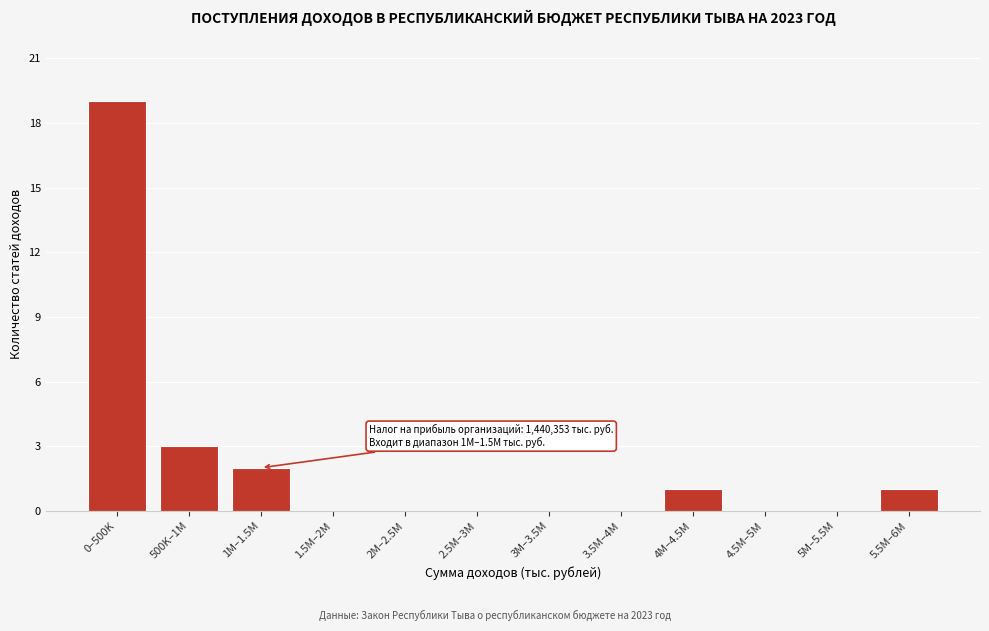

Reading left to right, list all the values displayed in this chart.

0–500K=19	500K–1M=3	1M–1.5M=2	1.5M–2M=0	2M–2.5M=0	2.5M–3M=0	3M–3.5M=0	3.5M–4M=0	4M–4.5M=1	4.5M–5M=0	5M–5.5M=0	5.5M–6M=1